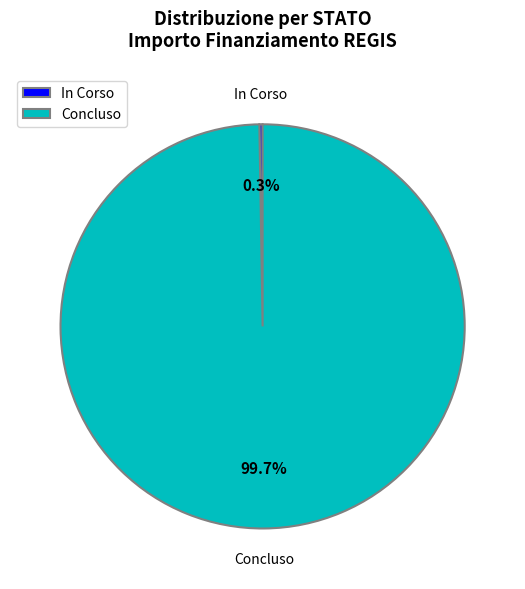

Which category has the biggest portion of the pie?

Concluso